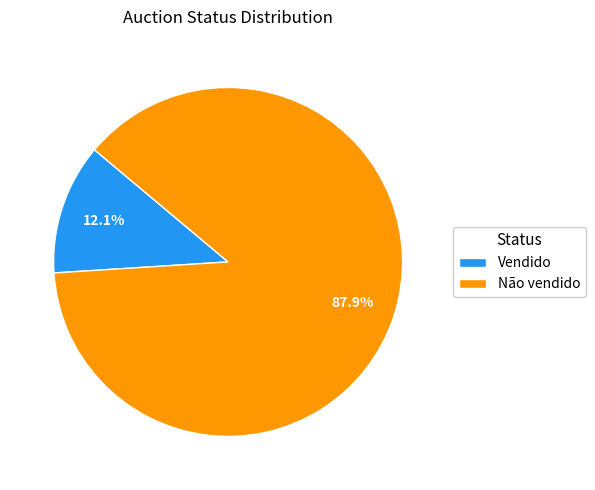

What percentage is NOT represented by Vendido?

87.9%